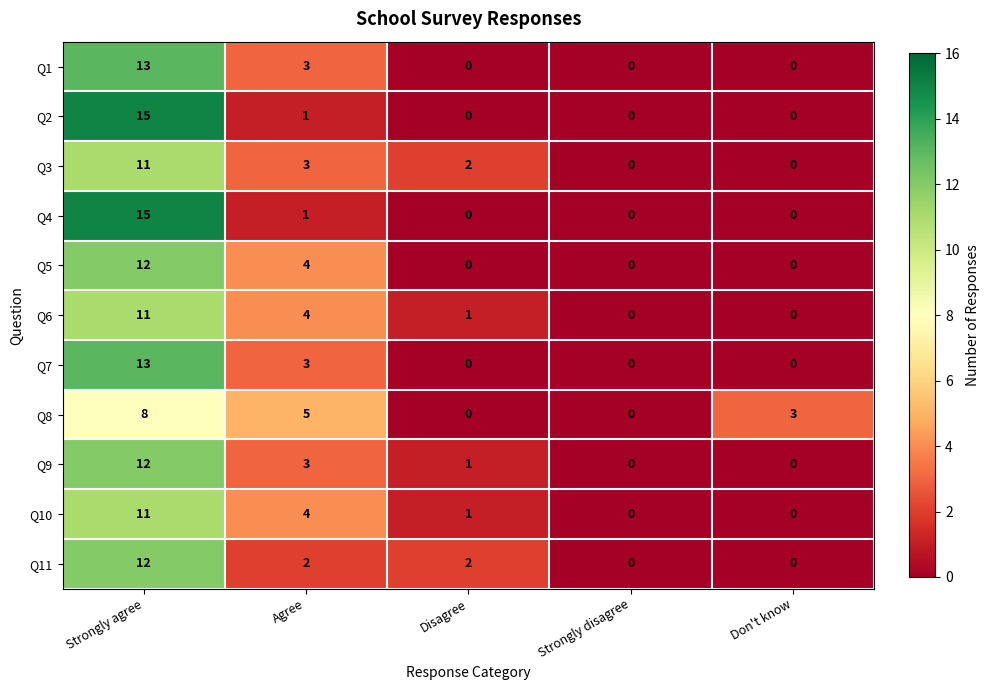

What is the difference between the maximum and second lowest values in the Q6 series?

11